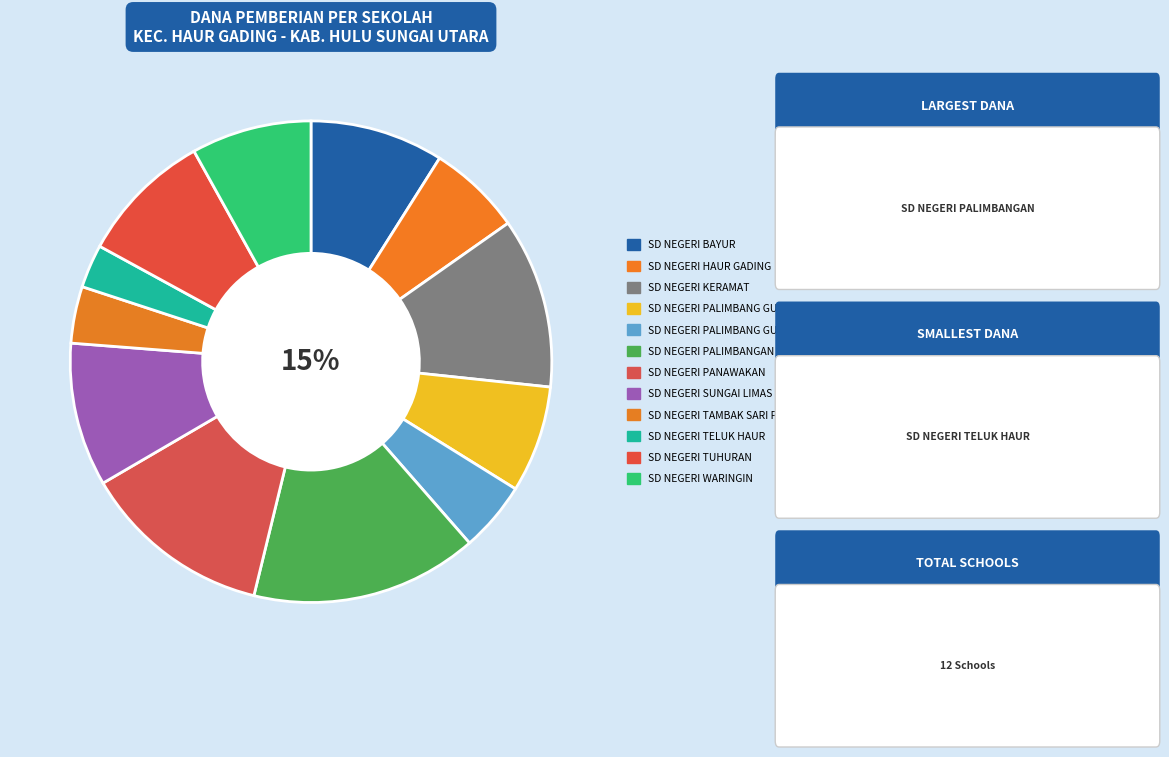

To the nearest percent, what is the difference between the largest and smallest slice percentages?

12%